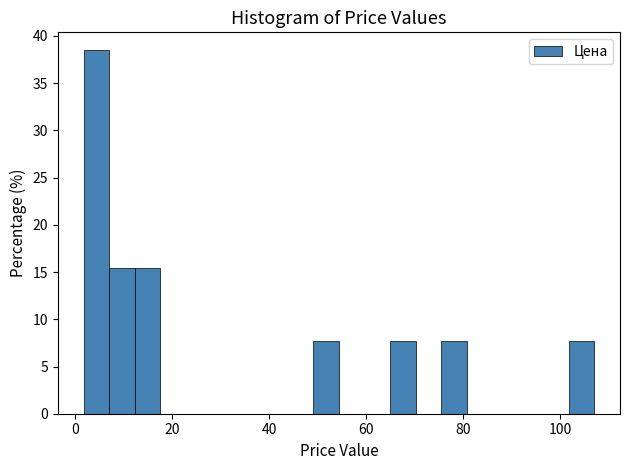

Around what value on the x-axis is the tallest bar? Give the approximate position of its centre, as read against the axis.

4